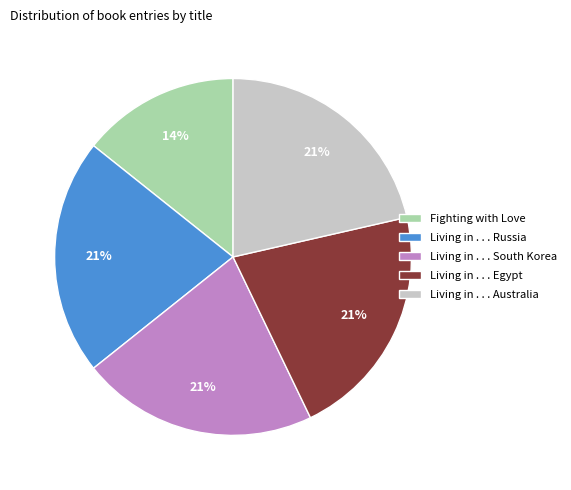

True or false: Living in . . . Egypt accounts for 15% of the total.

False